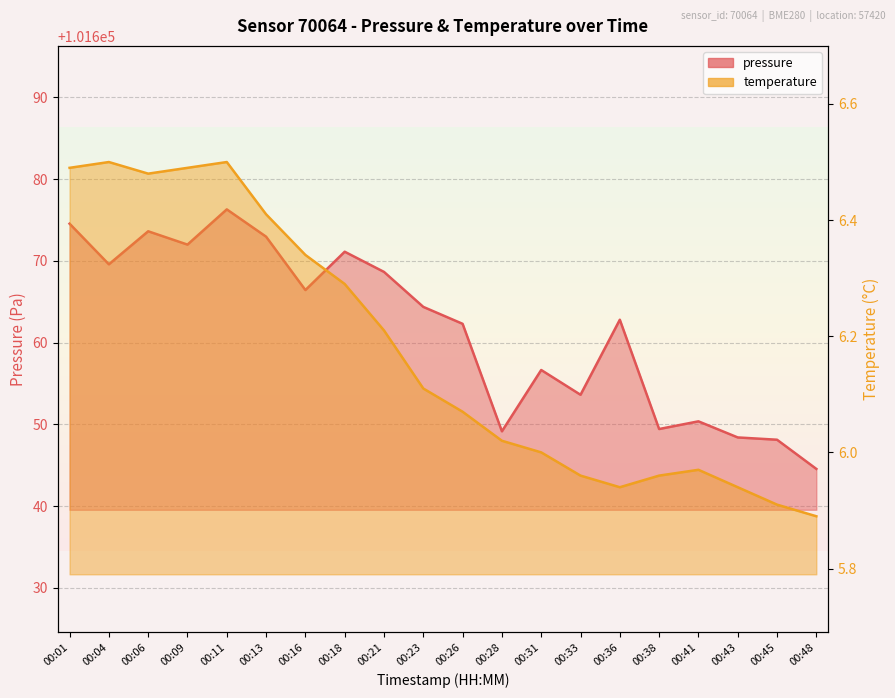

Between 00:43 and 00:04, which is larger?

00:04